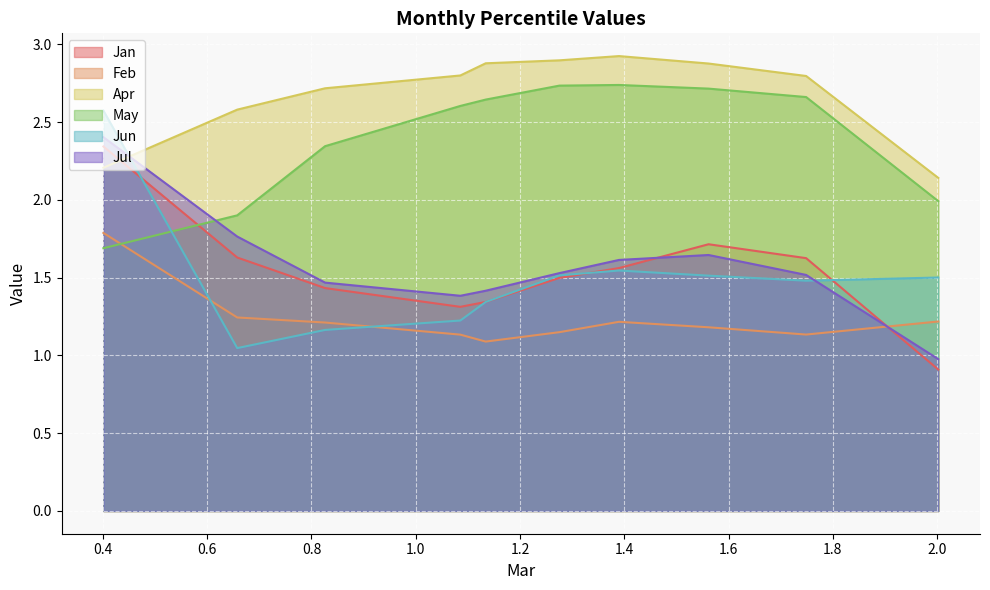

Which series has the largest total across all categories?

Apr